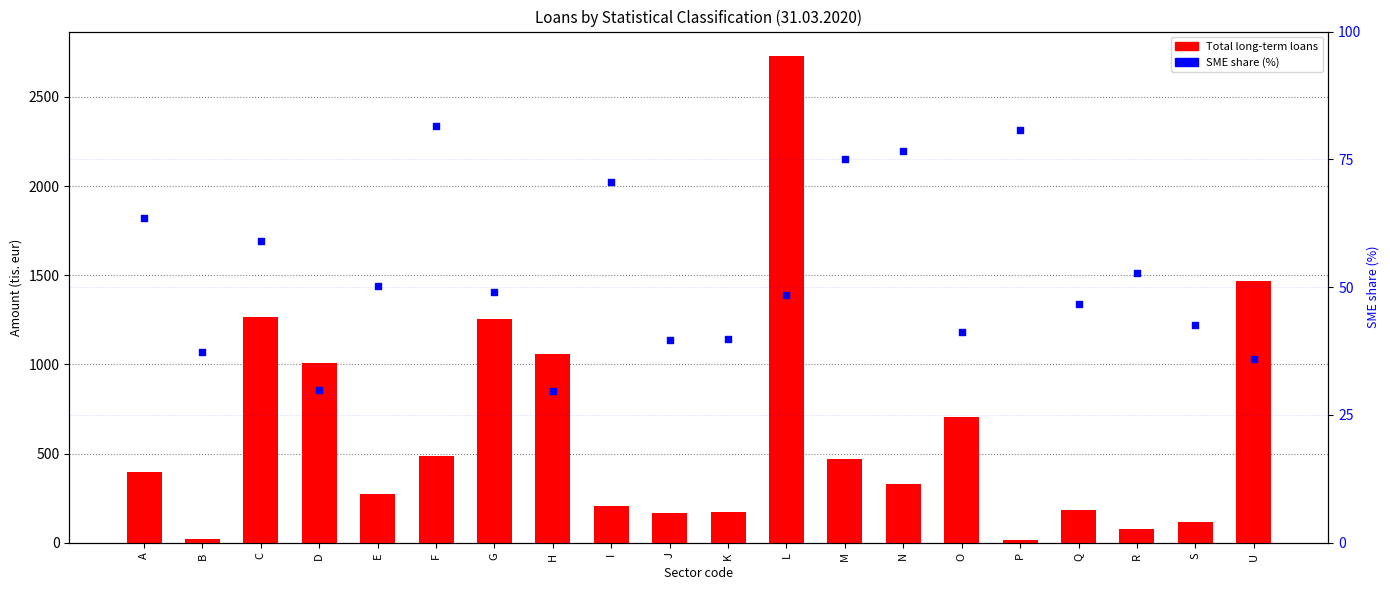

At how many categories does at least one series exceed 880?

6